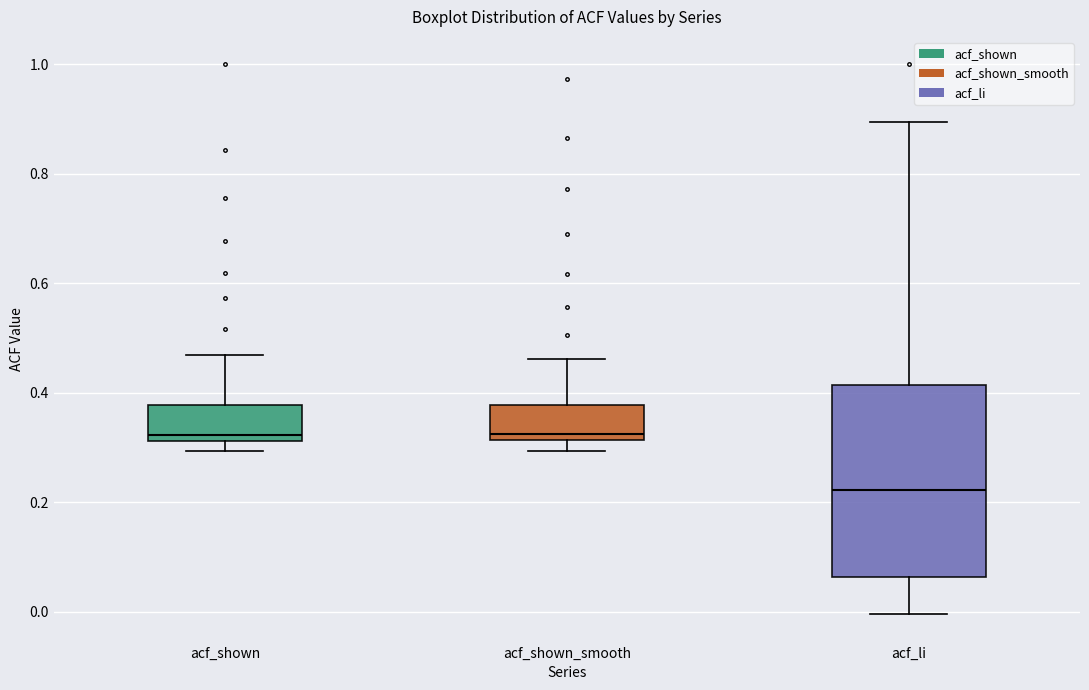

Where is the upper edge of the box for acf_shown on the y-axis? The values are not printed on the chart, so give them approximately, as read against the axis.

0.38